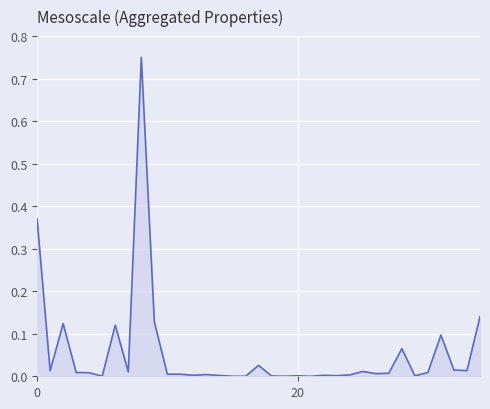

What is the difference between the maximum and minimum values?

0.7